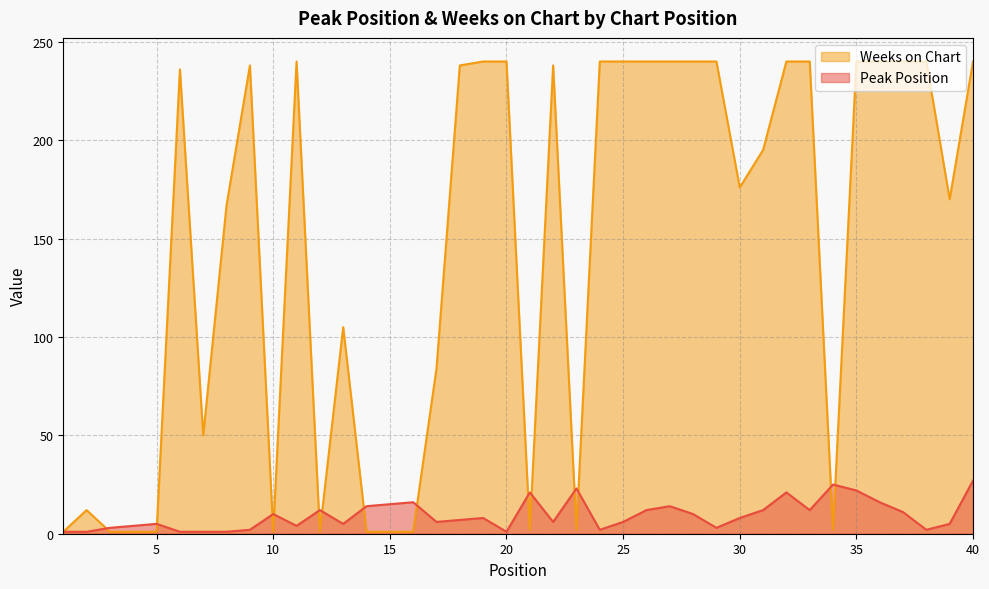

At which label is Weeks on Chart closest to 120?

13